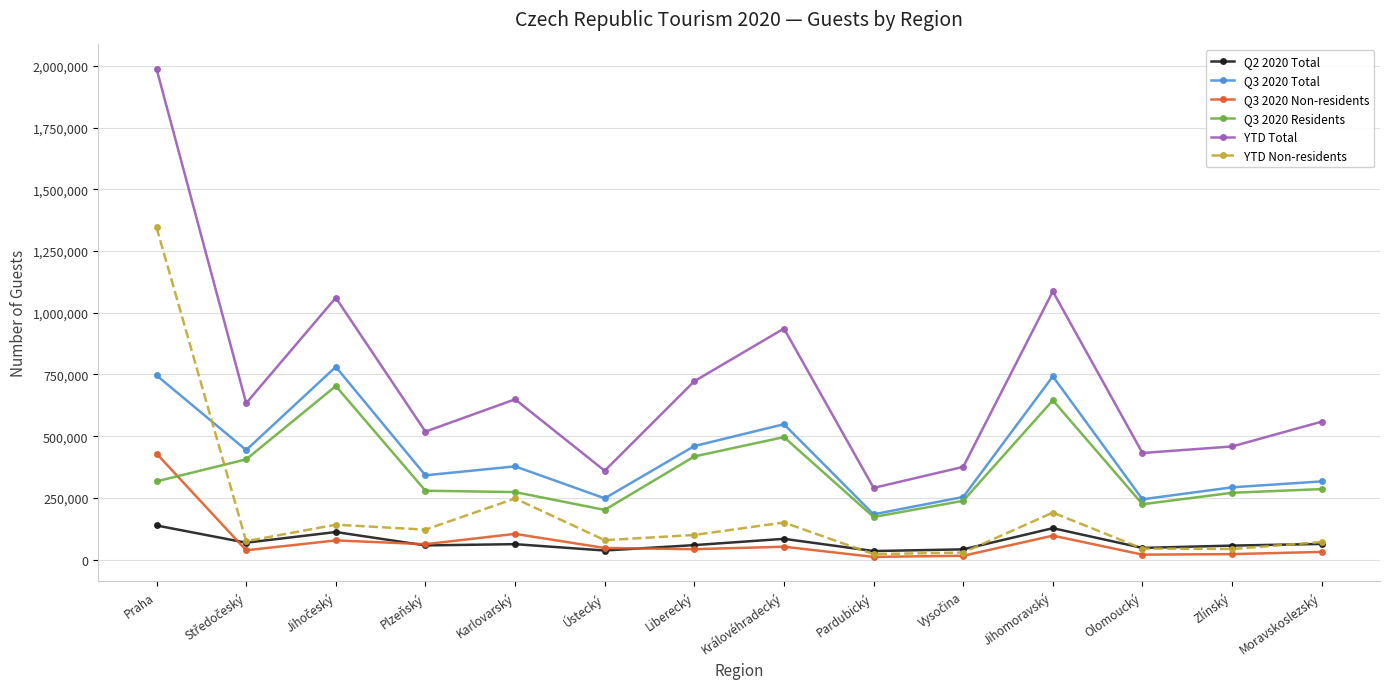

The YTD Non-residents series shows 1345843 at Praha. True or false?

True